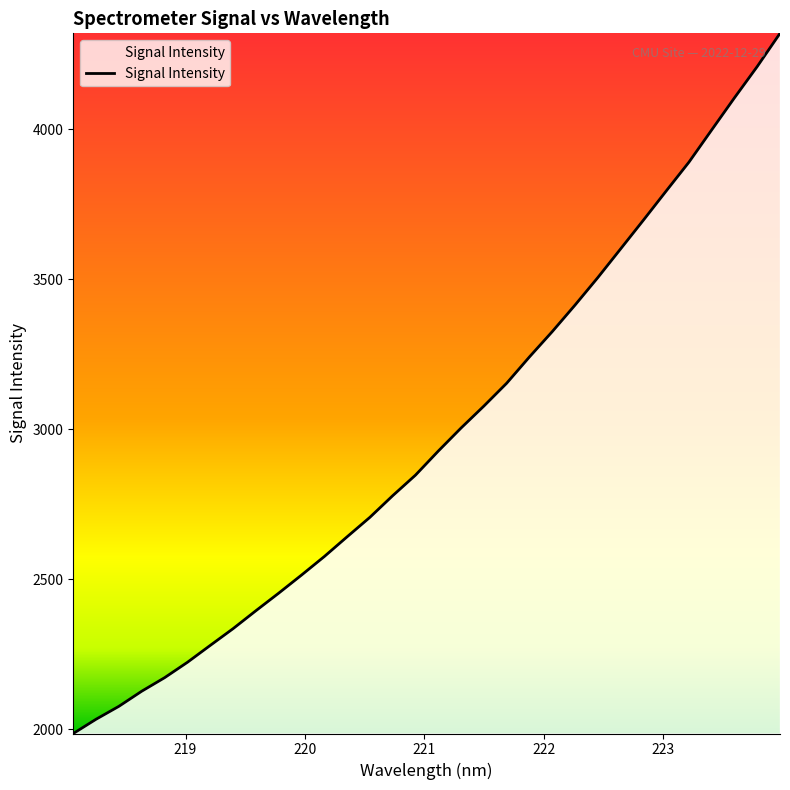

What is the difference between the maximum and minimum values?

2333.7